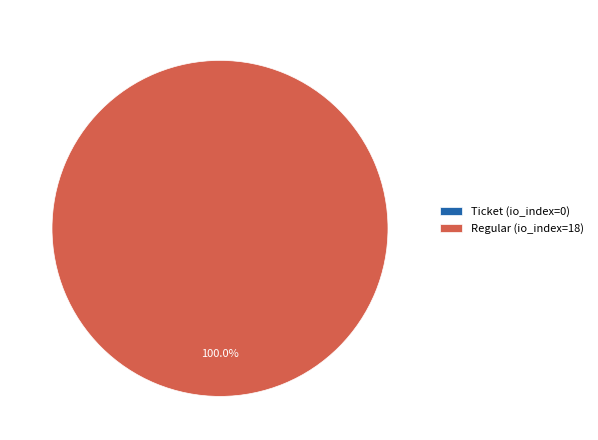

Which slice is the smallest?

Ticket (io_index=0)